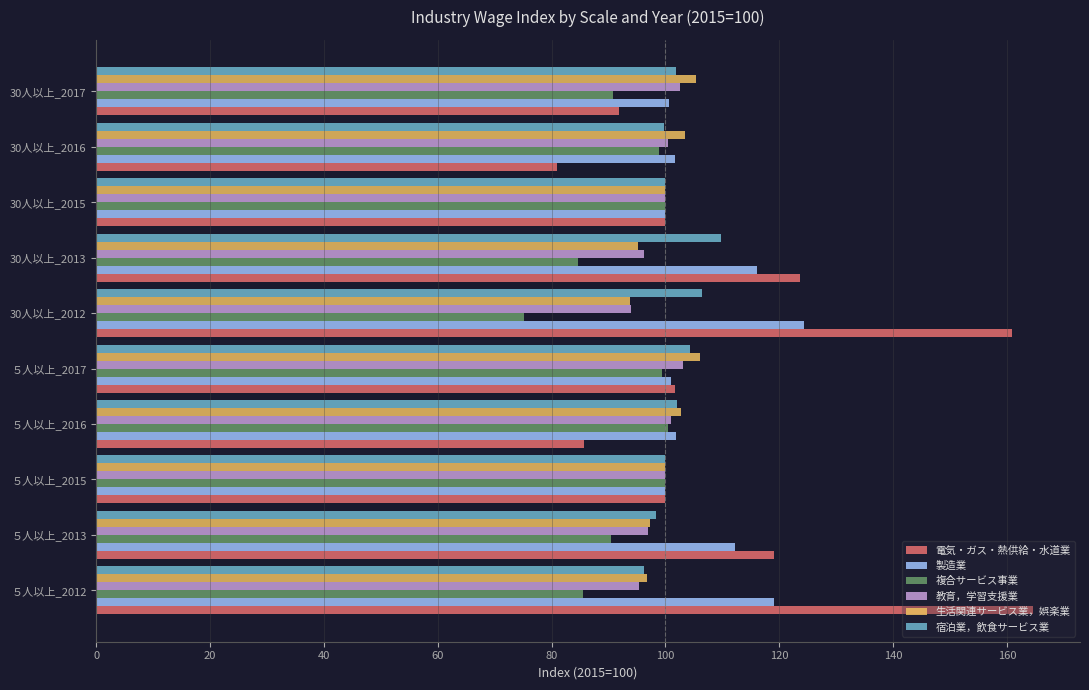

What are all the series names shown in the legend?

電気・ガス・熱供給・水道業, 製造業, 複合サービス事業, 教育，学習支援業, 生活関連サービス業，娯楽業, 宿泊業，飲食サービス業